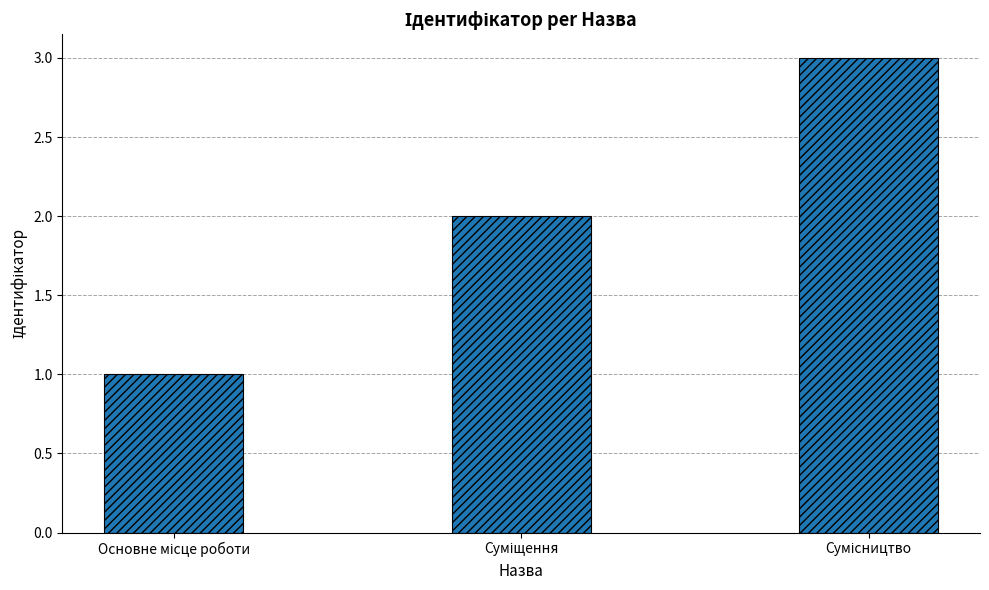

What is the maximum value shown in the chart?

3